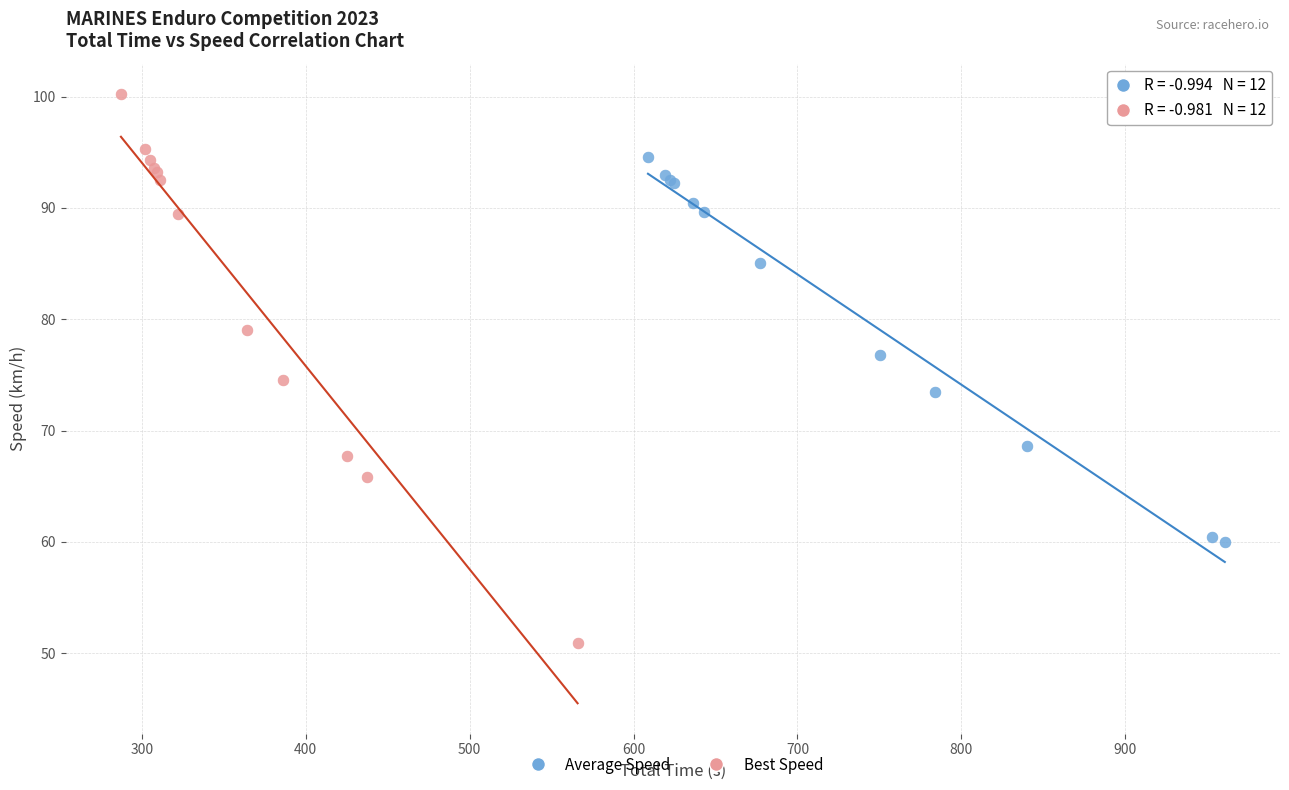

Which series reaches the minimum Y coordinate?

Best Speed